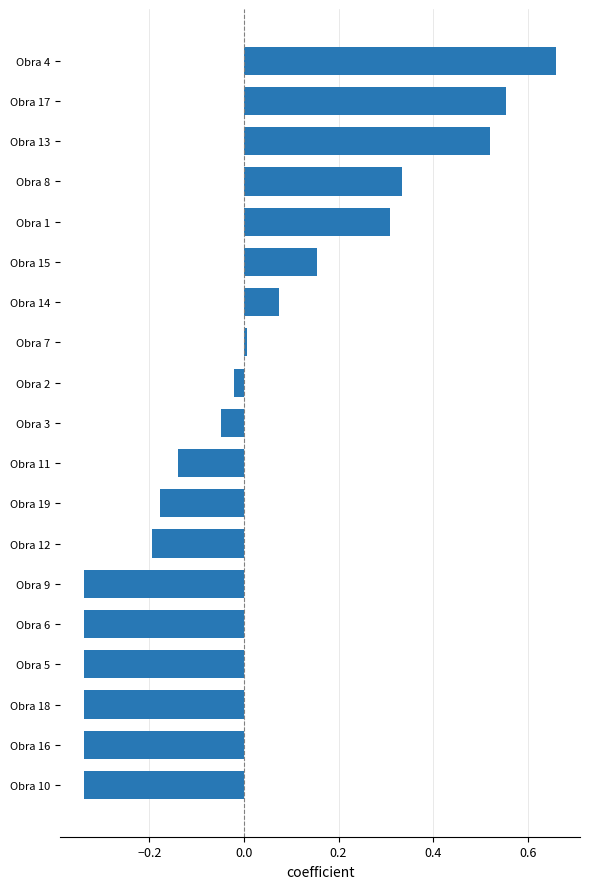

True or false: the data shows -0.0 at Obra 12.

False